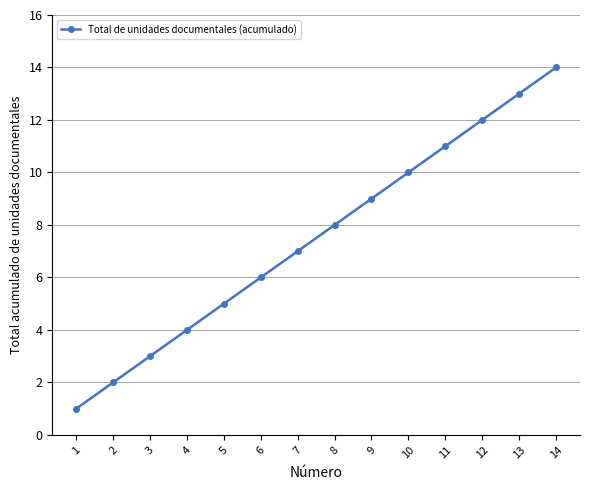

What is the sum of all values?

105